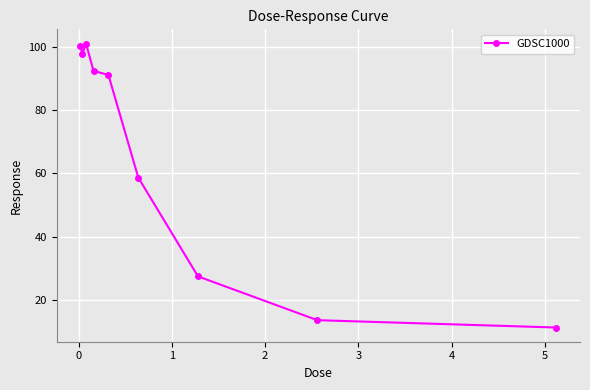

Reading left to right, list all the values displayed in this chart.

100.3	97.7	101.1	92.4	91.1	58.7	27.5	13.6	11.3